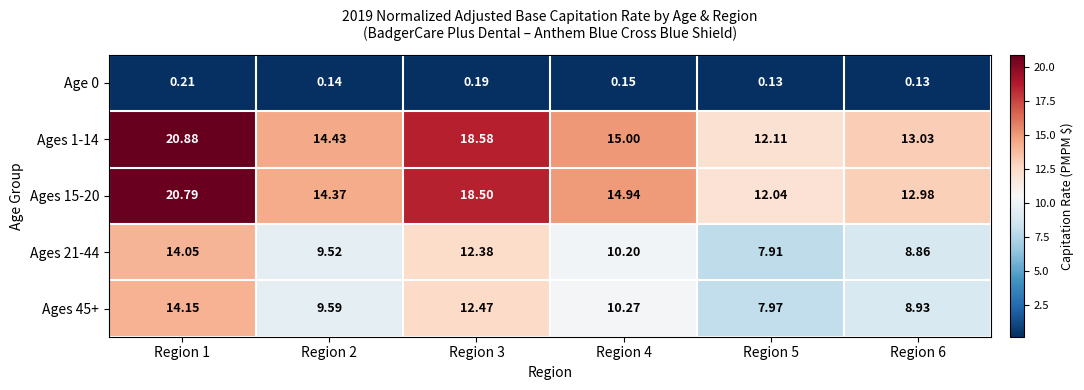

Reading left to right, list all the values displayed in this chart.

Age 0: Region 1=0.2	Region 2=0.1	Region 3=0.2	Region 4=0.1	Region 5=0.1	Region 6=0.1
Ages 1-14: Region 1=20.9	Region 2=14.4	Region 3=18.6	Region 4=15.0	Region 5=12.1	Region 6=13.0
Ages 15-20: Region 1=20.8	Region 2=14.4	Region 3=18.5	Region 4=14.9	Region 5=12.0	Region 6=13.0
Ages 21-44: Region 1=14.1	Region 2=9.5	Region 3=12.4	Region 4=10.2	Region 5=7.9	Region 6=8.9
Ages 45+: Region 1=14.2	Region 2=9.6	Region 3=12.5	Region 4=10.3	Region 5=8.0	Region 6=8.9